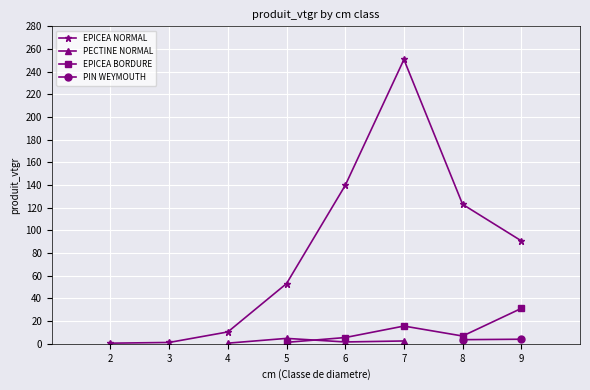

Reading right to left, transcribe all the data shown in this chart.

EPICEA NORMAL: 90.8	123.0	250.7	139.7	53.1	10.5	1.2	0.5	0.0	0.0
PECTINE NORMAL: 0.0	0.0	2.5	1.6	4.8	0.6	0.0	0.0	0.0	0.0
EPICEA BORDURE: 31.2	6.8	15.6	5.5	1.3	0.0	0.0	0.0	0.0	0.0
PIN WEYMOUTH: 4.0	3.6	0.0	0.0	0.0	0.0	0.0	0.0	0.0	0.0